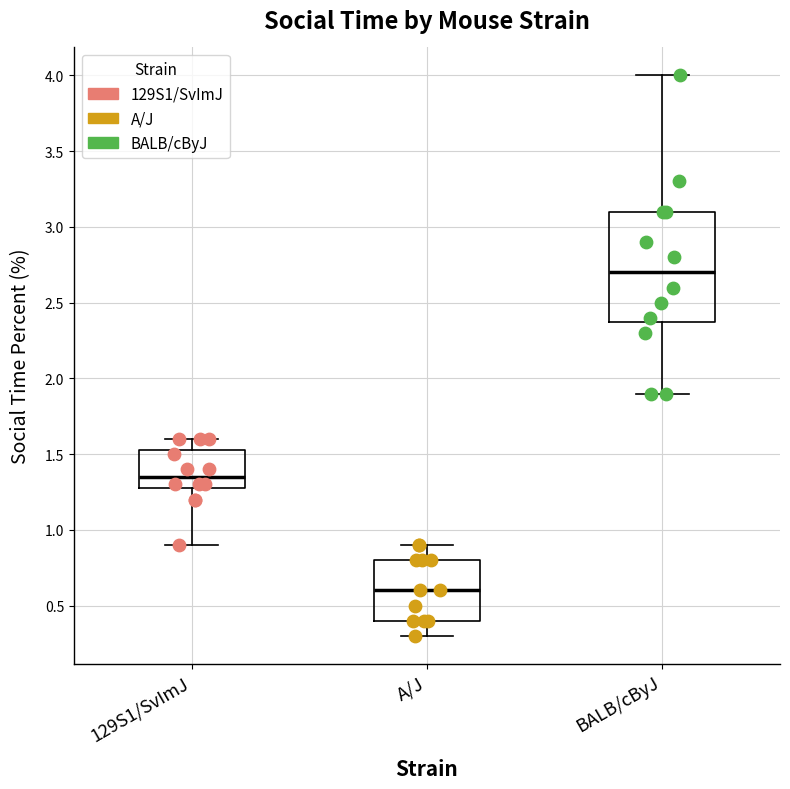

Where does the median line of the box for A/J sit on the y-axis? The values are not printed on the chart, so give them approximately, as read against the axis.

0.60